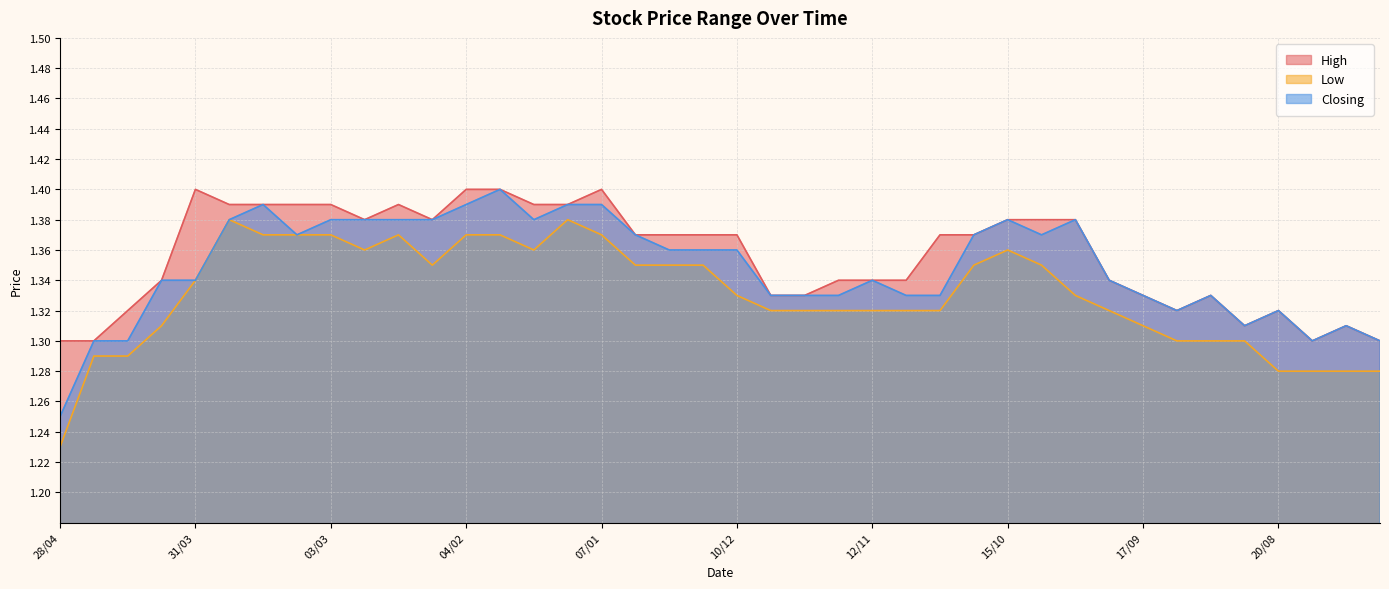

What is the sum of the Closing values at 24/09 and 20/08?

2.7